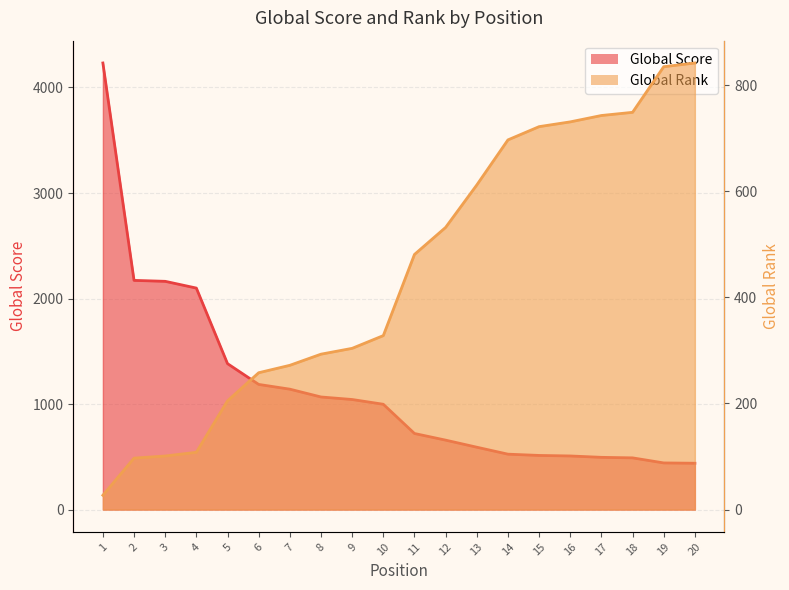

Reading left to right, what are all the values shown in this chart?

Global Score: 4232	2172	2163	2099	1383	1186	1141	1067	1043	998	721	658	591	525	513	508	495	490	442	439
Global Rank: 27	97	101	108	205	258	272	293	304	328	481	532	612	697	722	731	743	749	835	842